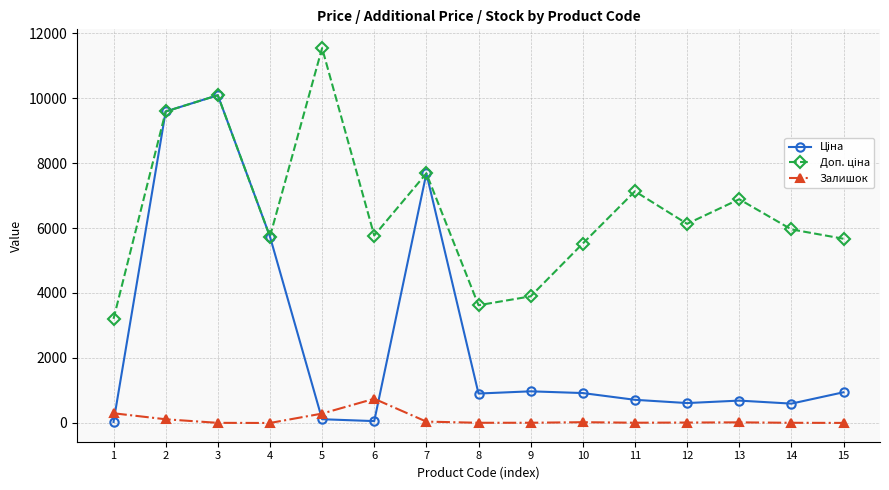

True or false: Залишок has more than 0 points higher than both neighbors.

True